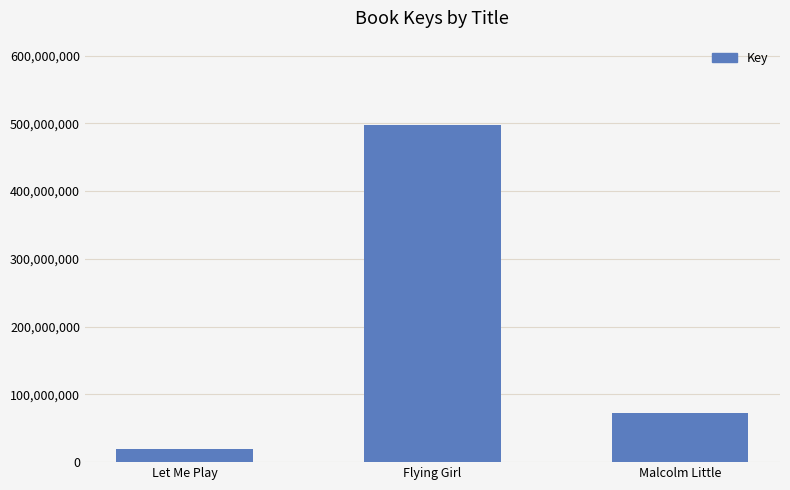

List the labels in order of value, smallest first.

Let Me Play, Malcolm Little, Flying Girl